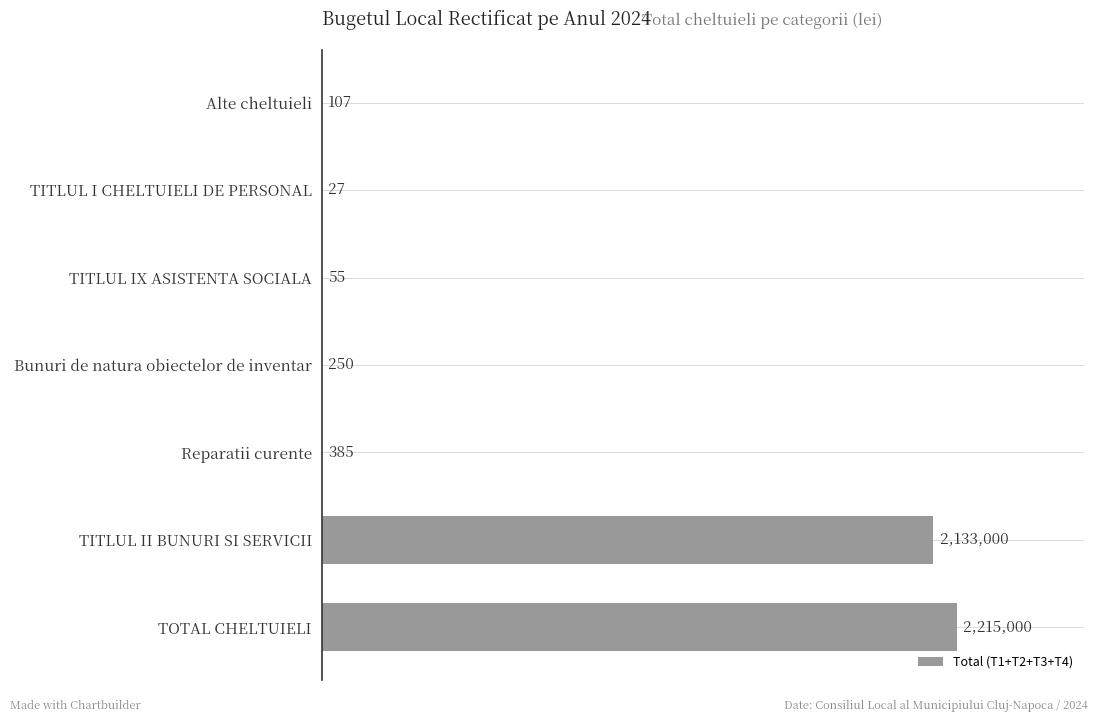

Between TITLUL II BUNURI SI SERVICII and Bunuri de natura obiectelor de inventar, which is larger?

TITLUL II BUNURI SI SERVICII